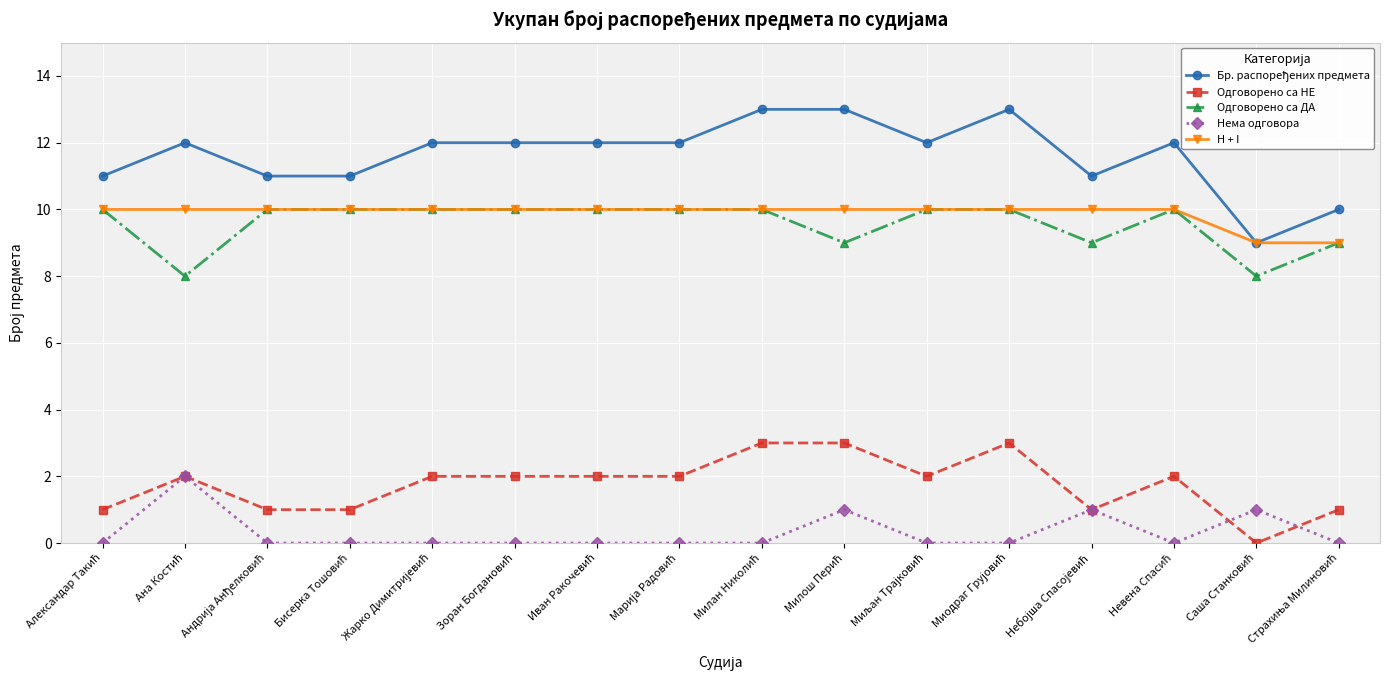

What is the maximum value shown in the chart?

13